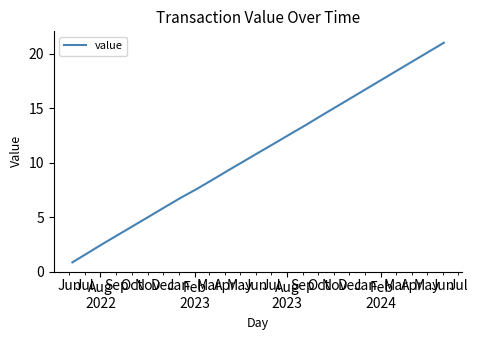

Does the chart display data point markers on the line(s)?

No